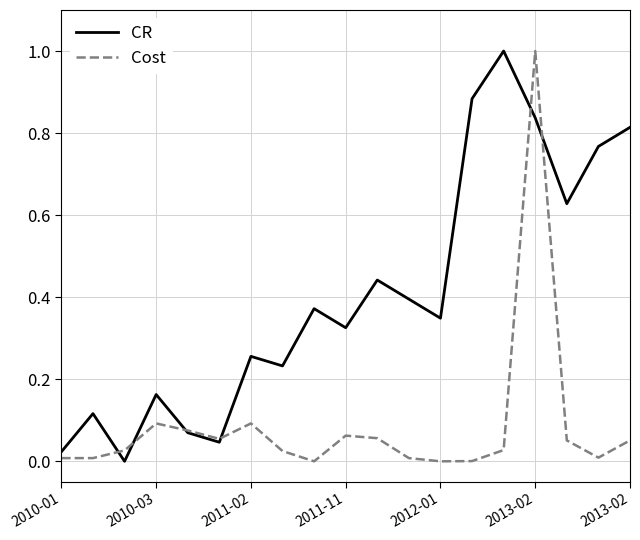

How many lines are shown in the chart?

2